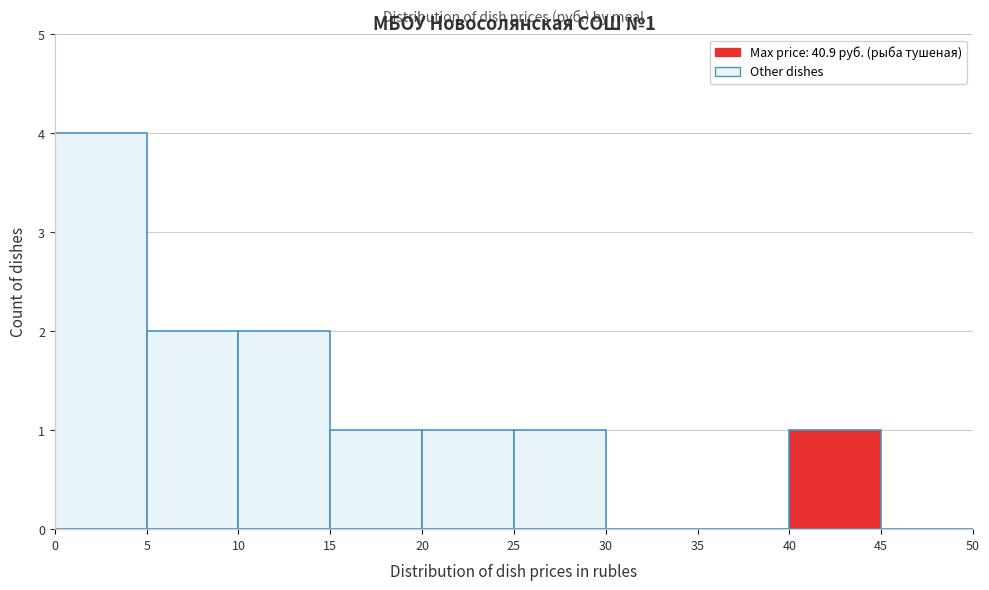

Which range on the x-axis has the tallest bar?

0 to 5